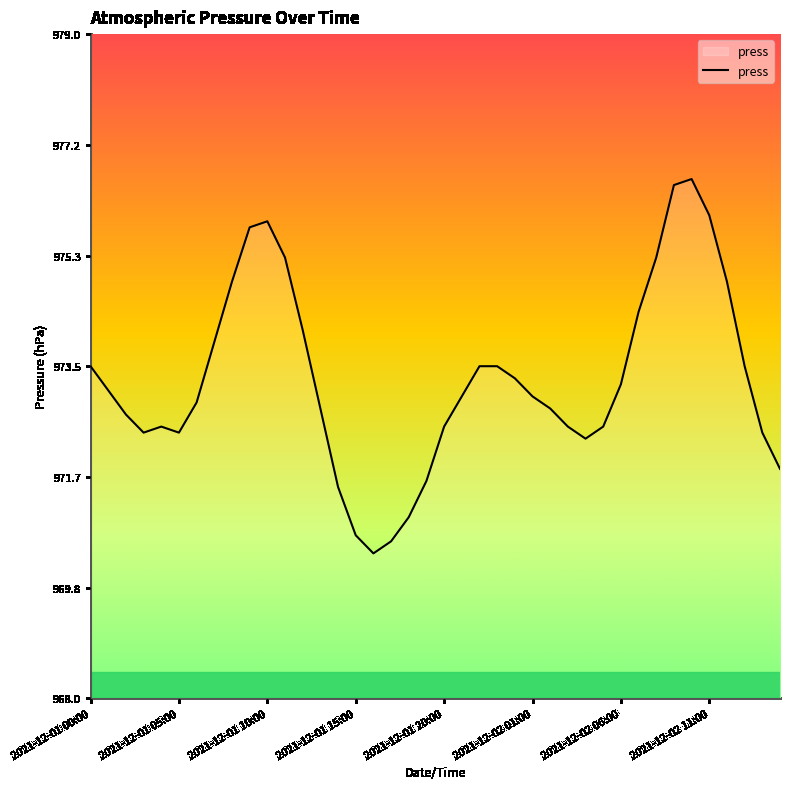

What is the greatest value displayed?

976.6